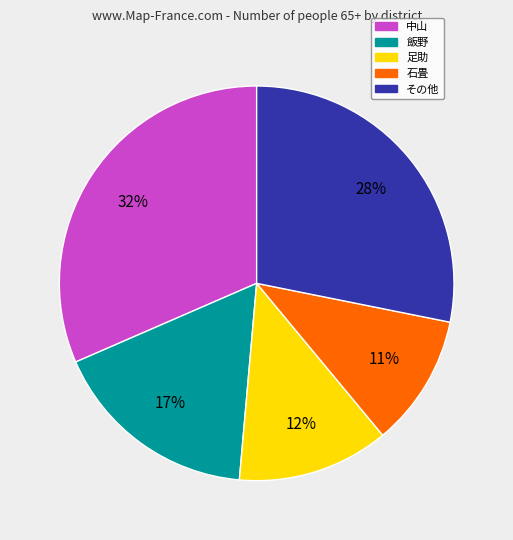

To the nearest percent, what is the average slice percentage?

20%